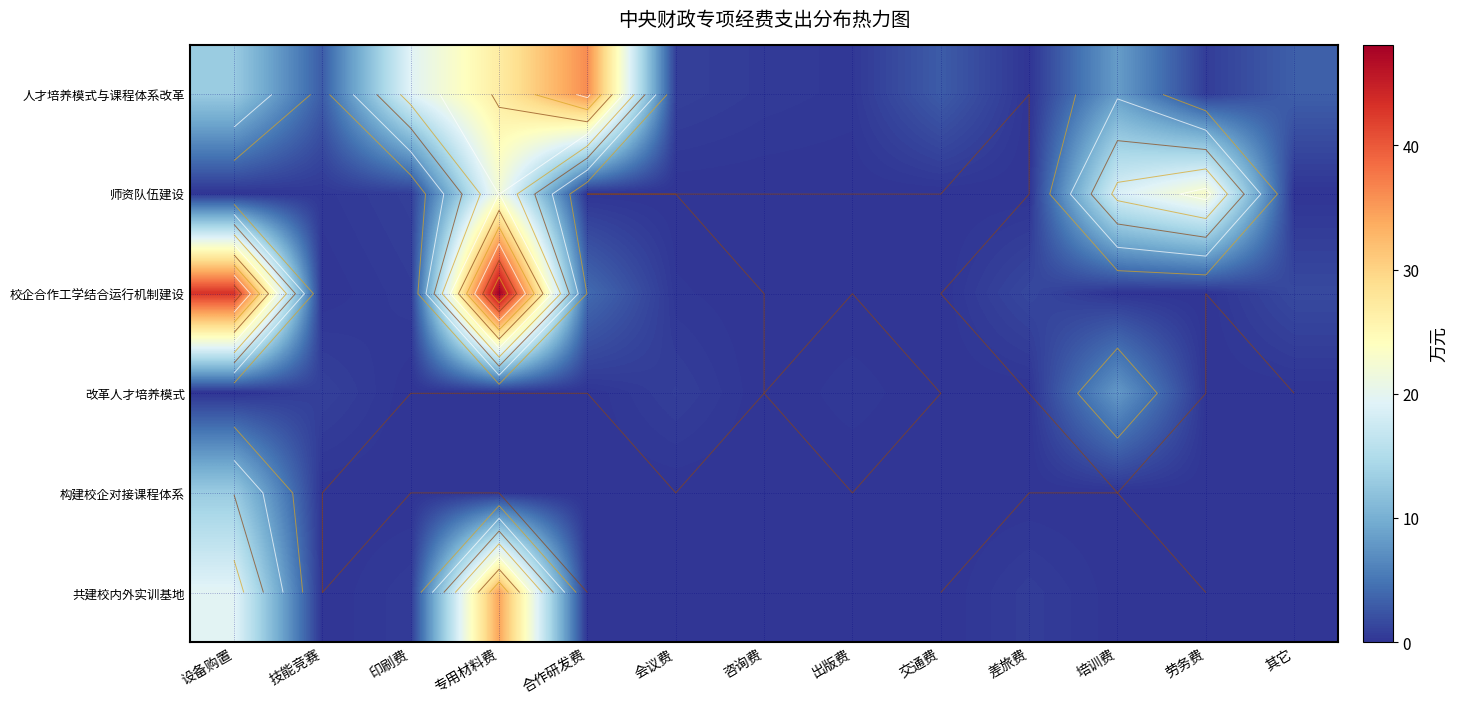

Rank the series at 其它 from highest to lowest value.

人才培养模式与课程体系改革, 校企合作工学结合运行机制建设, 师资队伍建设, 改革人才培养模式, 构建校企对接课程体系, 共建校内外实训基地